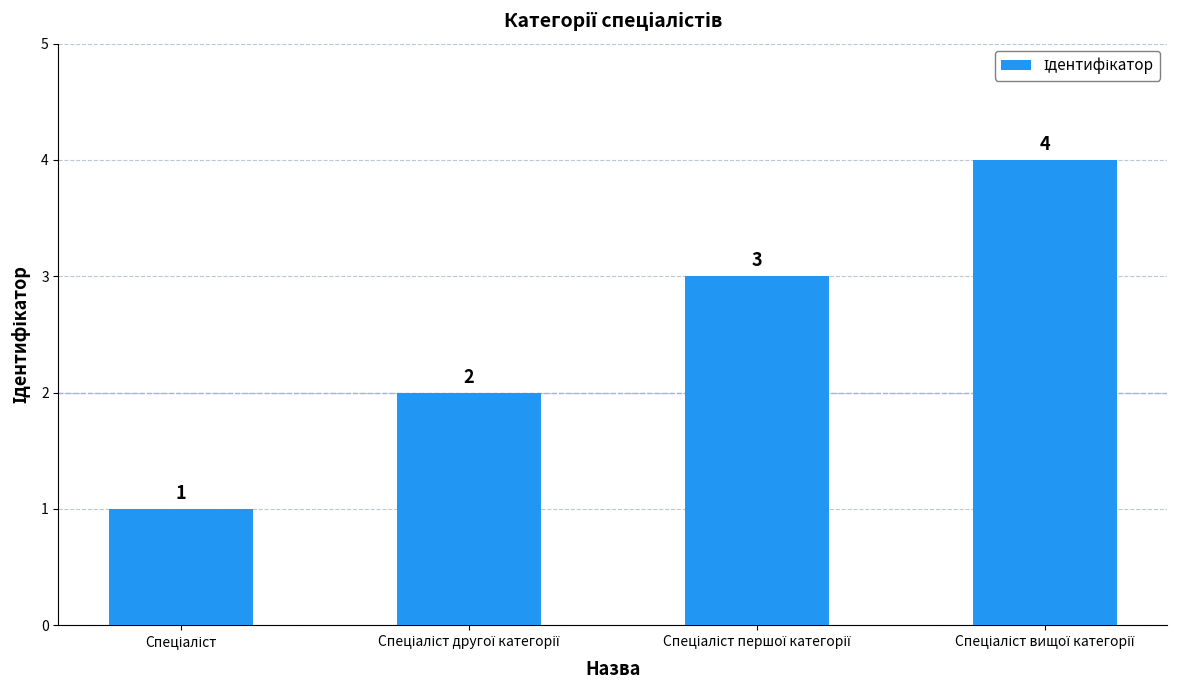

What is the greatest value displayed?

4